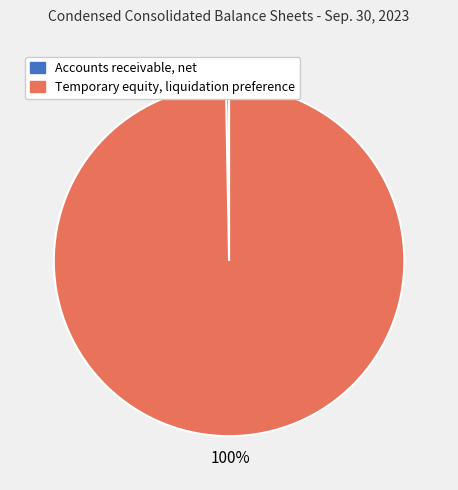

To the nearest percent, what is the average slice percentage?

50%